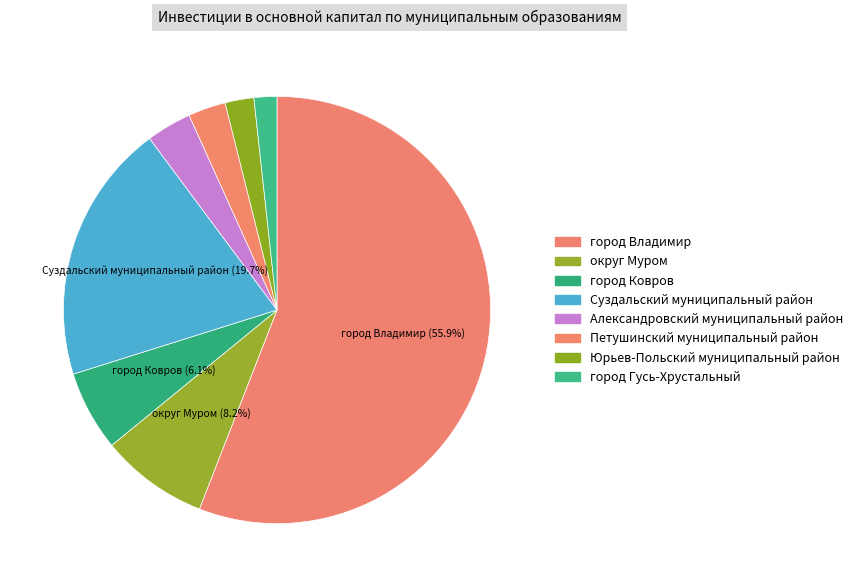

To the nearest percent, what percentage of the pie is Суздальский муниципальный район?

20%